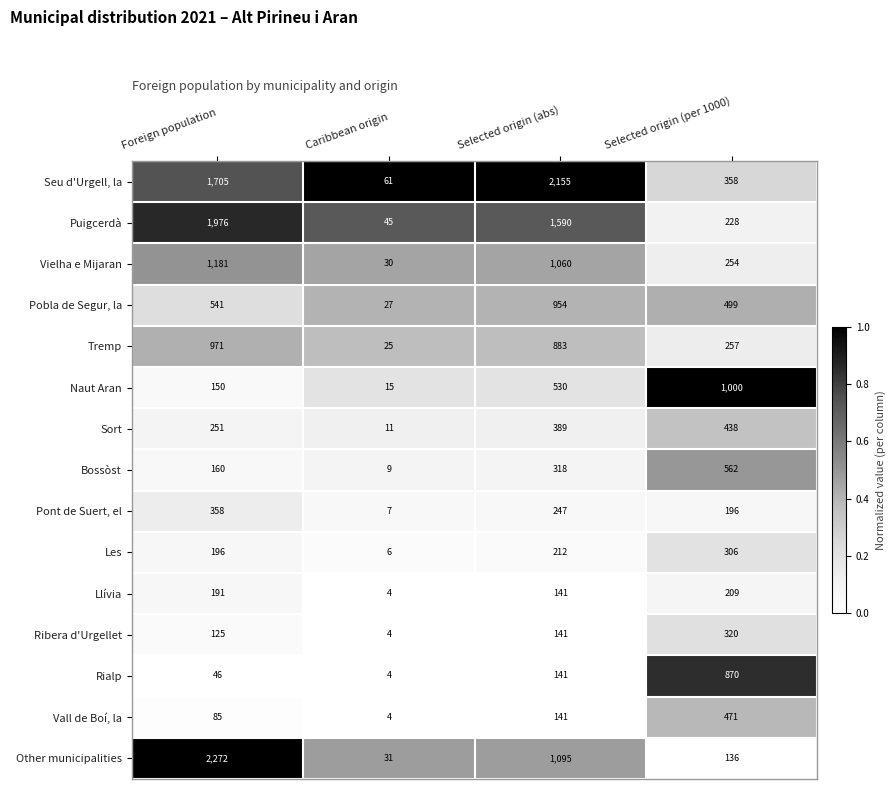

The value of Les at Caribbean origin is 10. True or false?

False